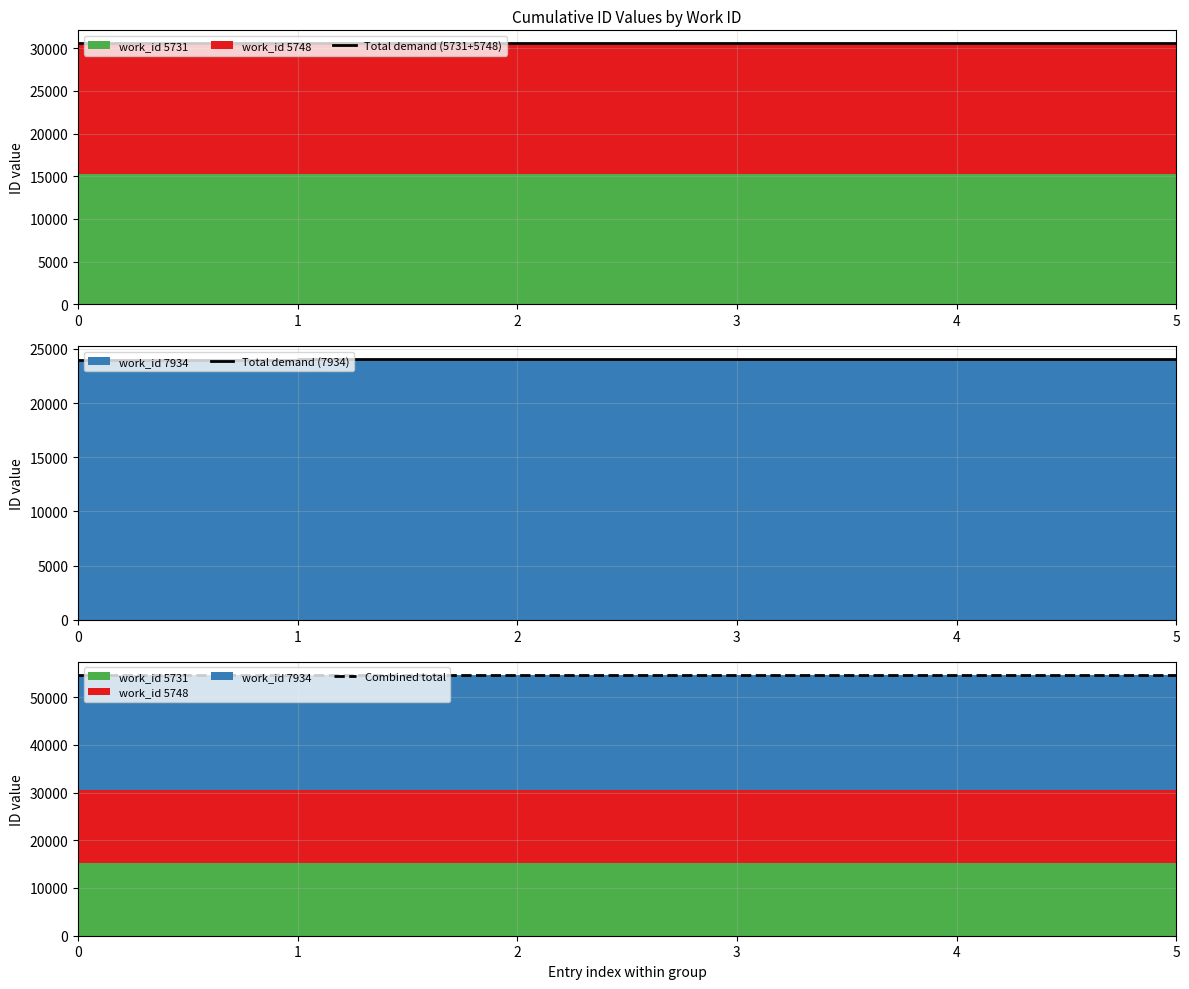

Reading left to right, transcribe all the data shown in this chart.

Total demand (5731+5748): 0=30581	1=30582	2=30583	3=30583	4=30583	5=30583
Total demand (7934): 0=23960	1=24044	2=24045	3=24046	4=24047	5=24048
Combined total: 0=54541	1=54626	2=54628	3=54629	4=54630	5=54631